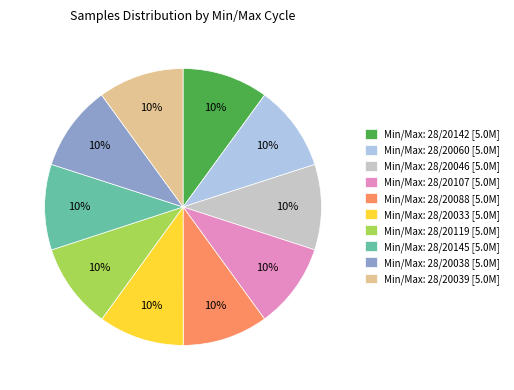

Is it true that Min/Max: 28/20046 [5.0M] is 10% of the pie?

True